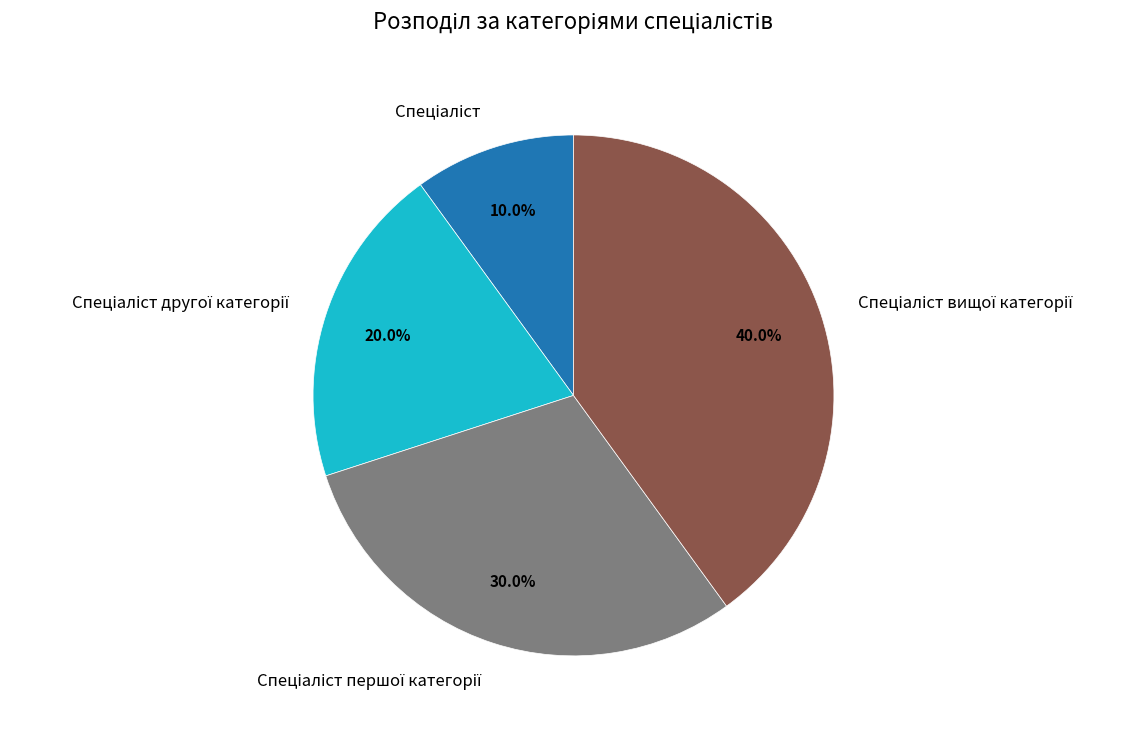

Does any single category account for the majority?

No